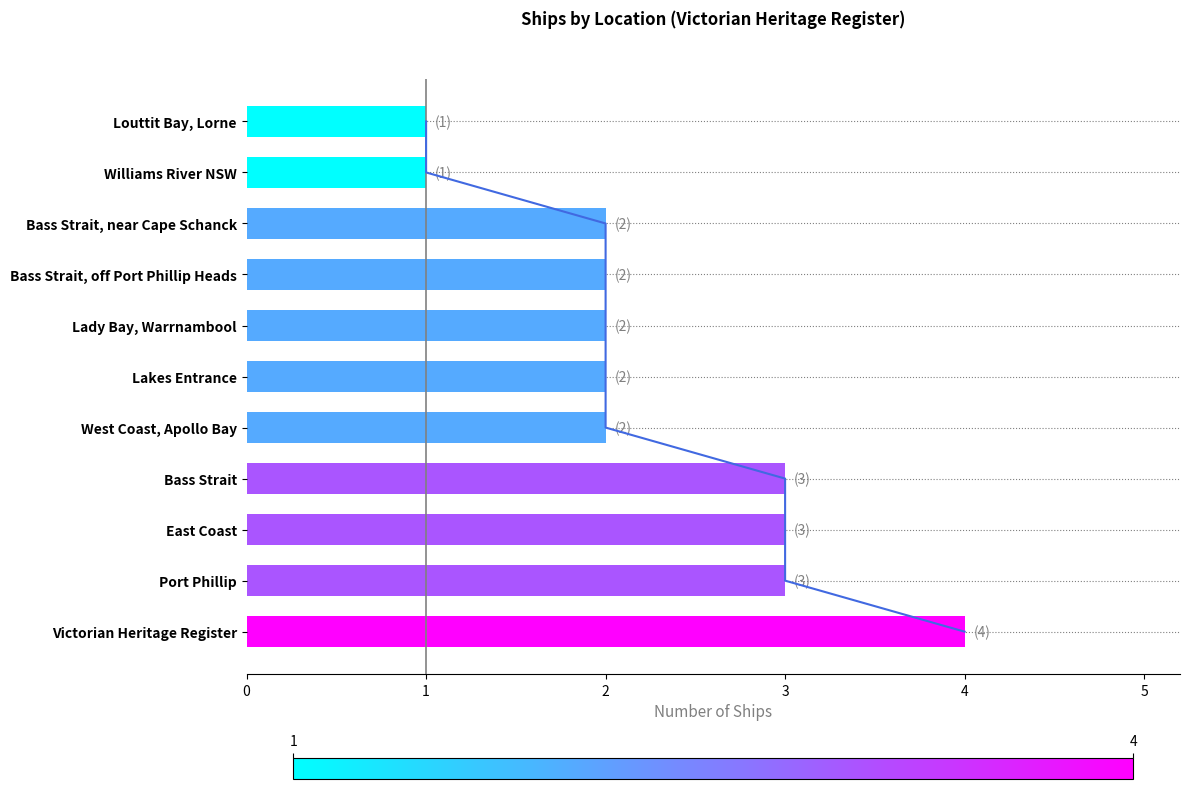

The Count series shows 4 at Victorian Heritage Register. True or false?

True